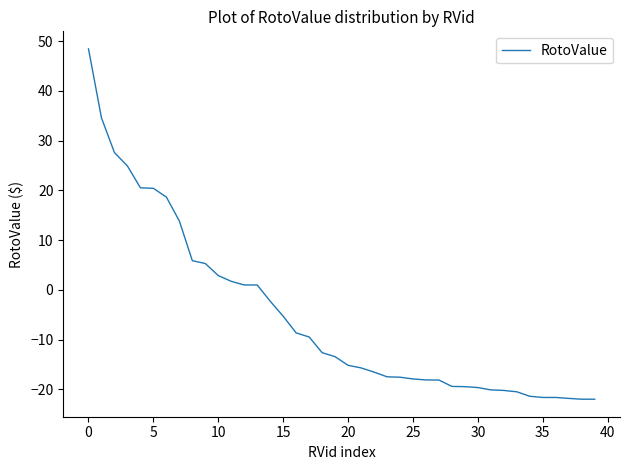

What is the difference between the maximum and minimum values?

70.4